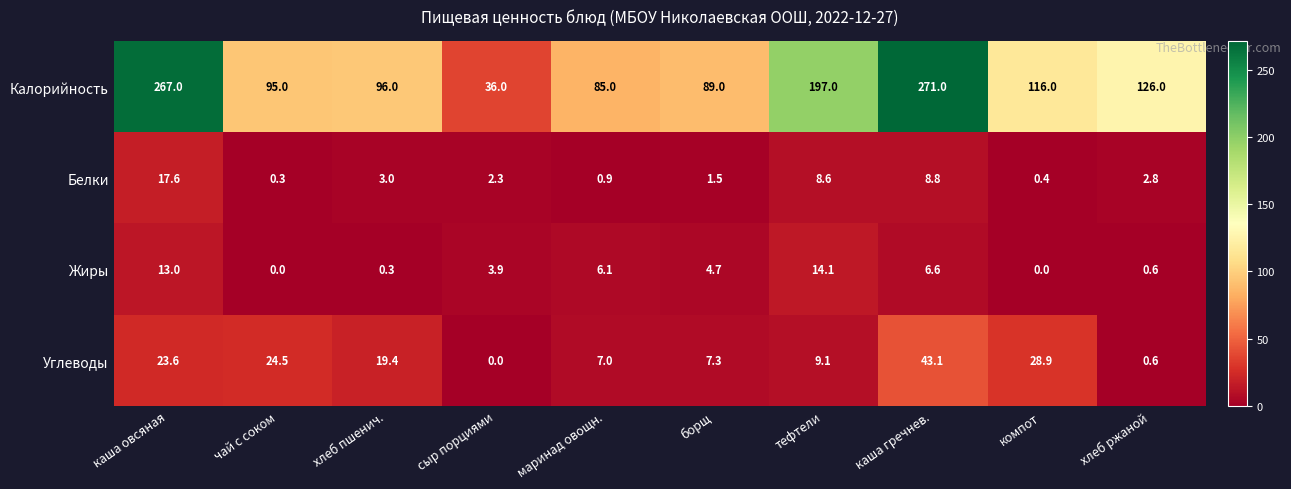

What is the maximum value shown in the chart?

271.0